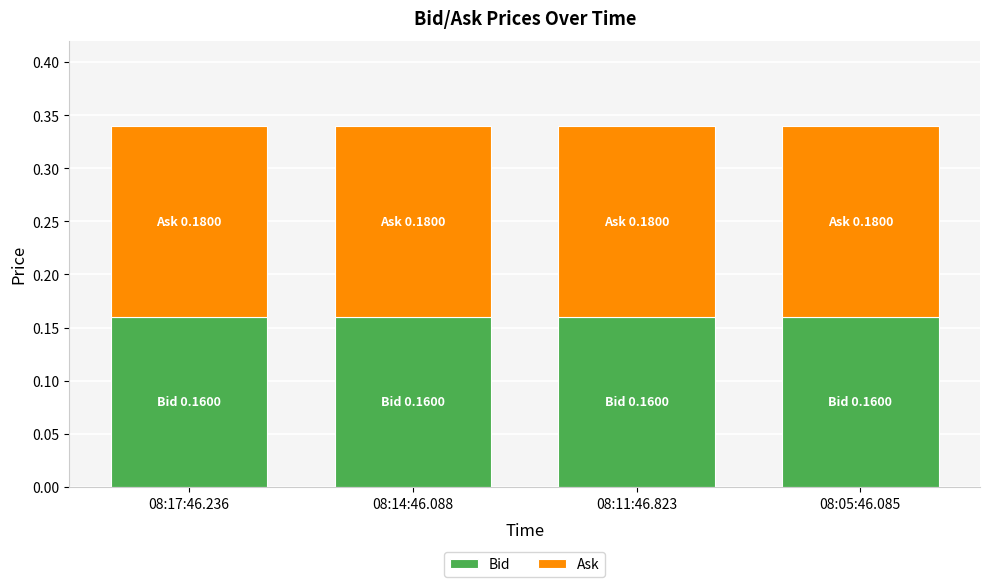

What is the total value across all series at 08:17:46.236?

0.3